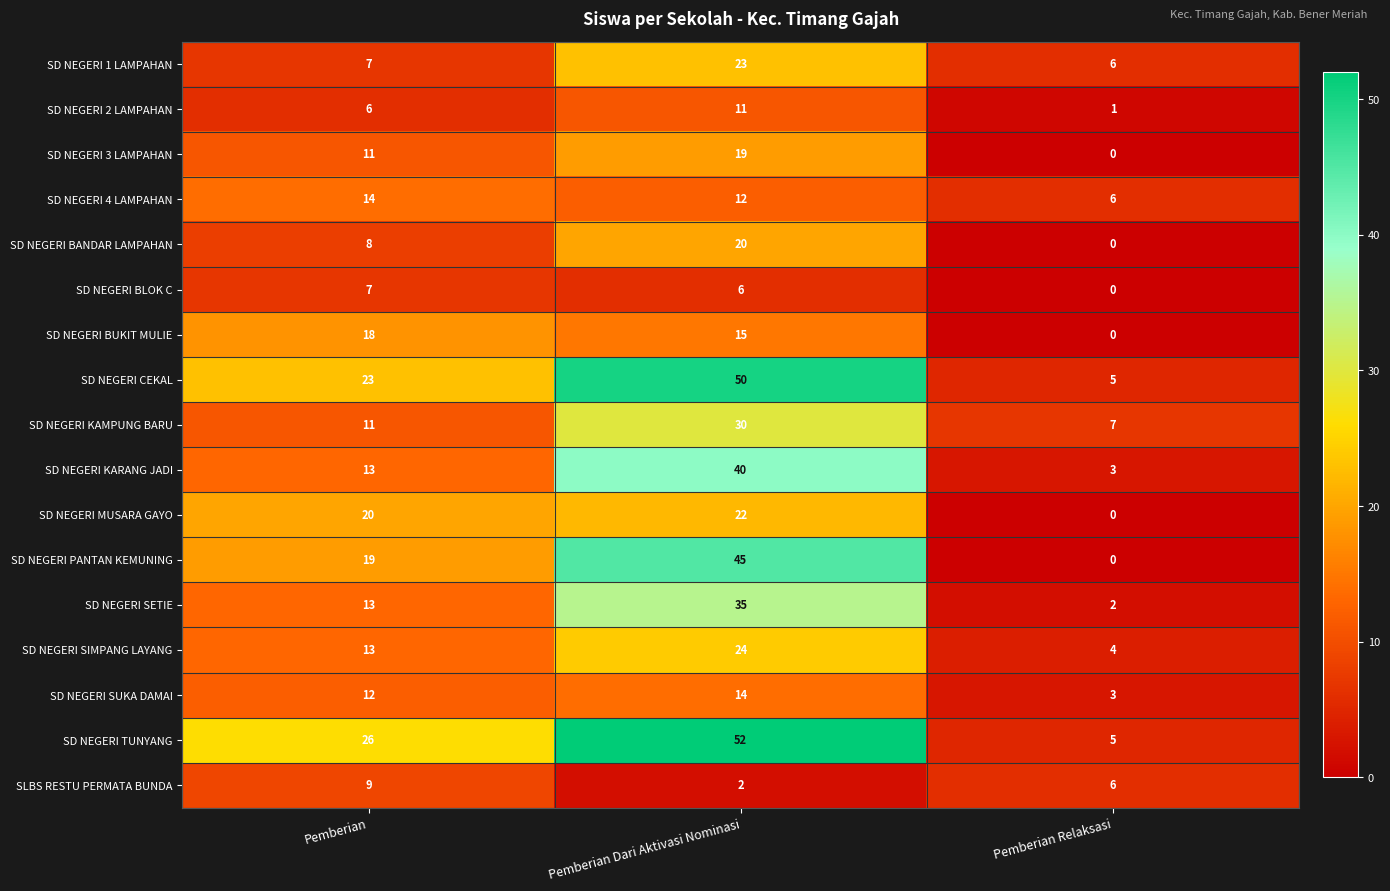

Which category has the highest value across all series?

Pemberian Dari Aktivasi Nominasi